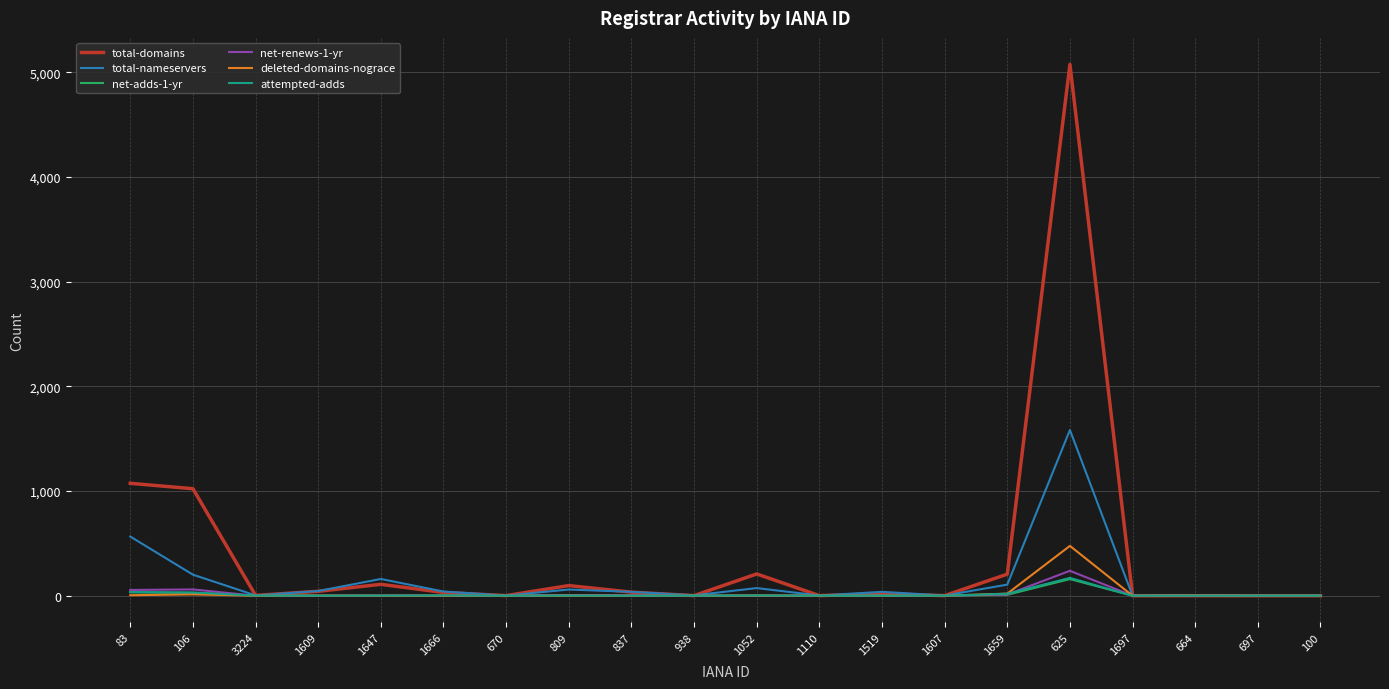

At which category does the chart reach its peak across all series?

625